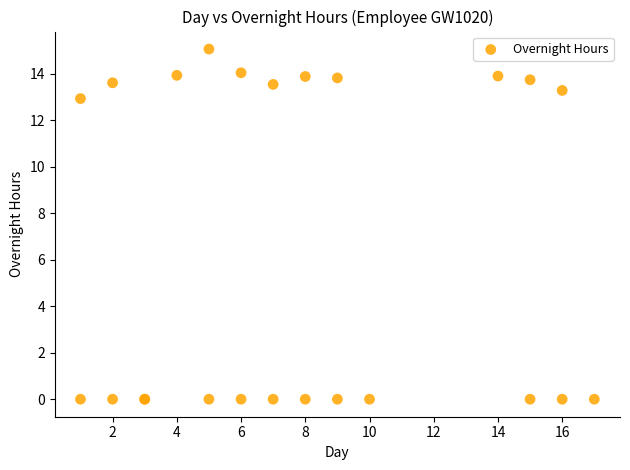

What Y value in the scatter plot is closest to 7?

12.9